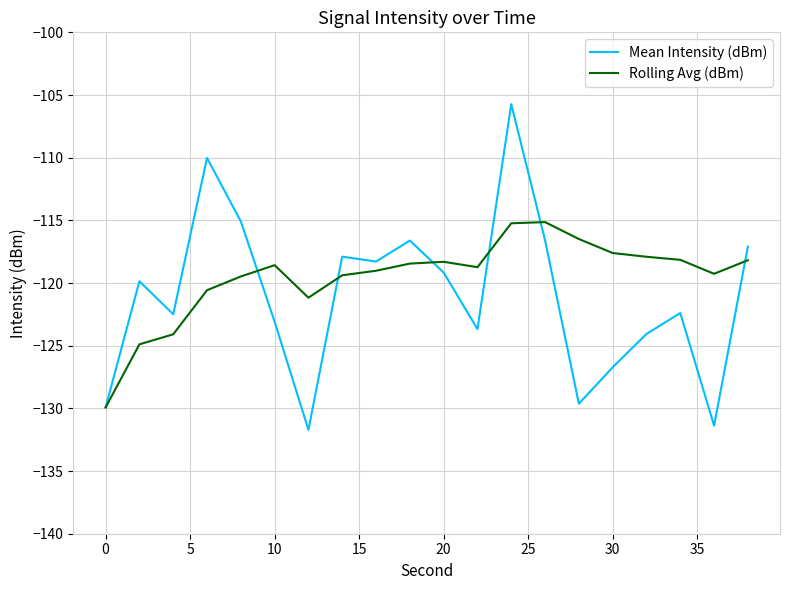

Which series has the largest range (max minus min)?

Mean Intensity (dBm)